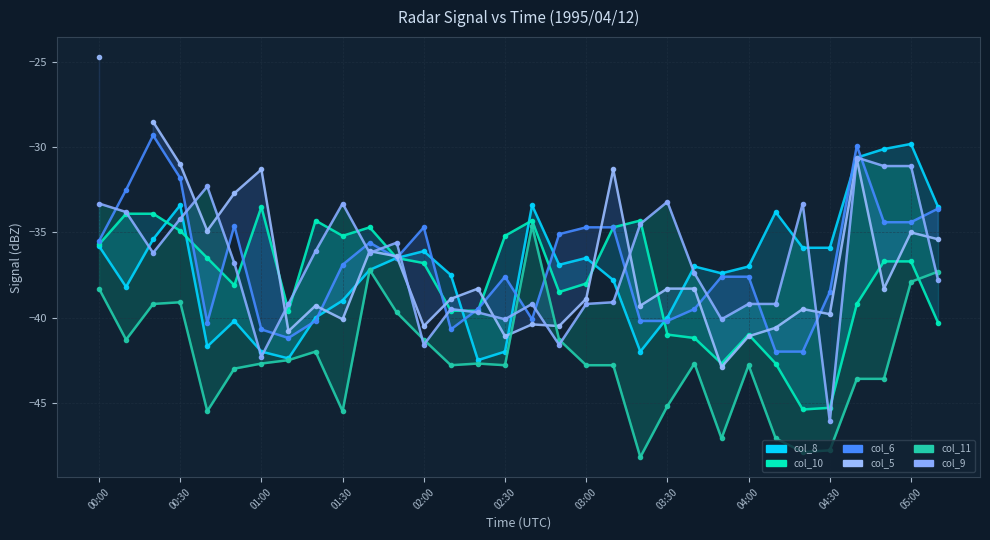

Rank the series by their maximum value, from lowest to highest.

col_11, col_10, col_9, col_8, col_6, col_5